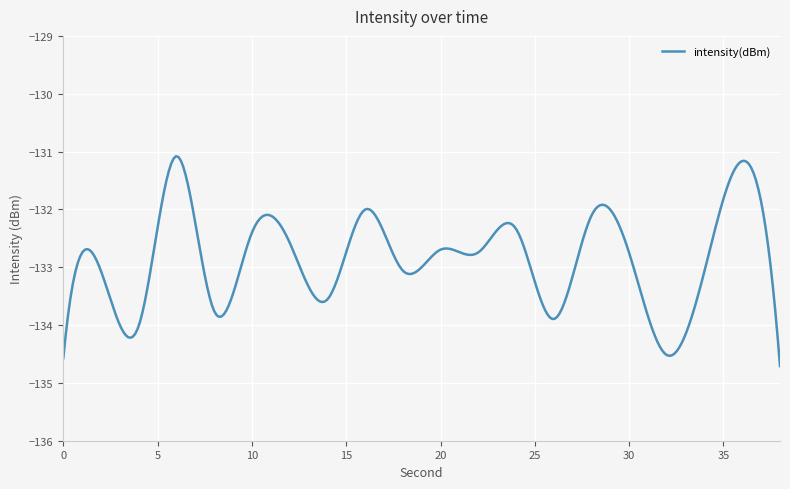

What is the smallest value displayed?

-134.7